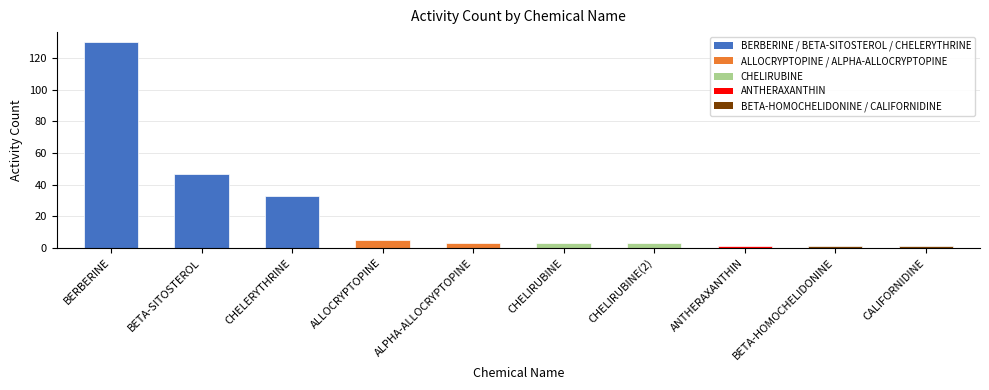

True or false: the data shows 33 at CHELERYTHRINE.

True